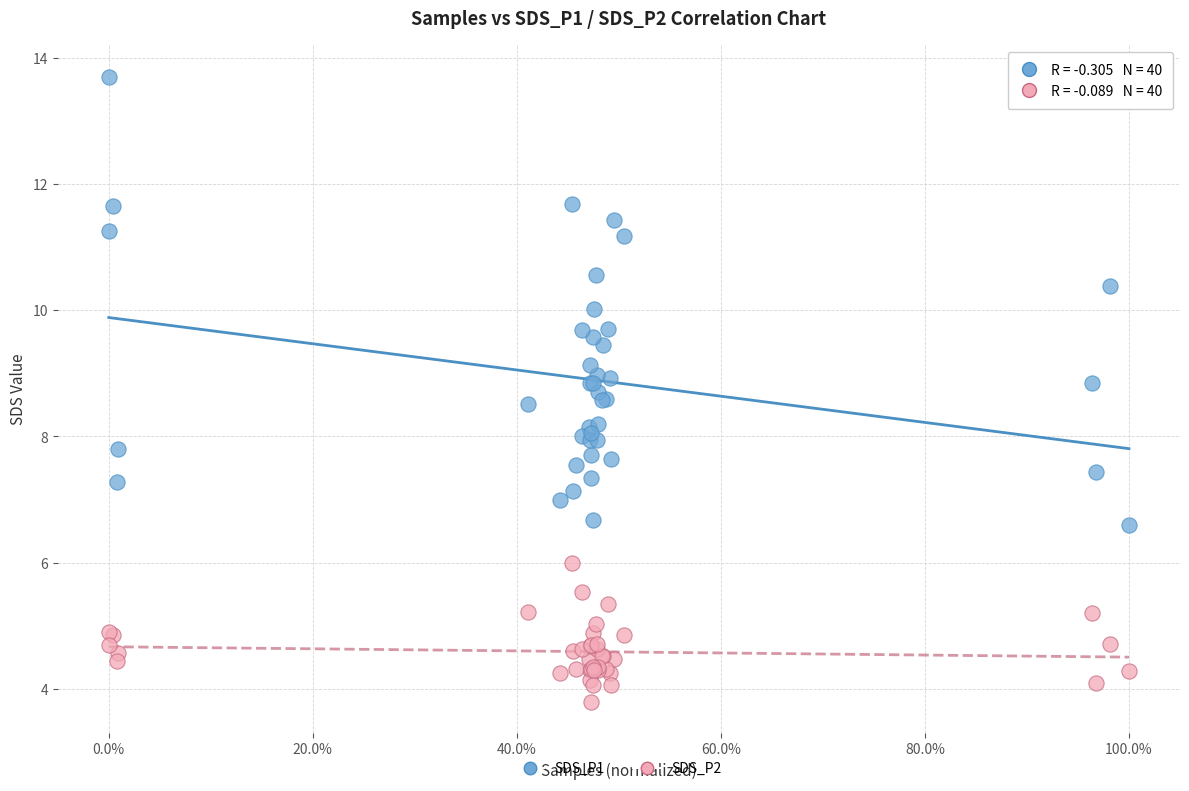

What is the X range (max minus min) for the scatter plot?

1.0